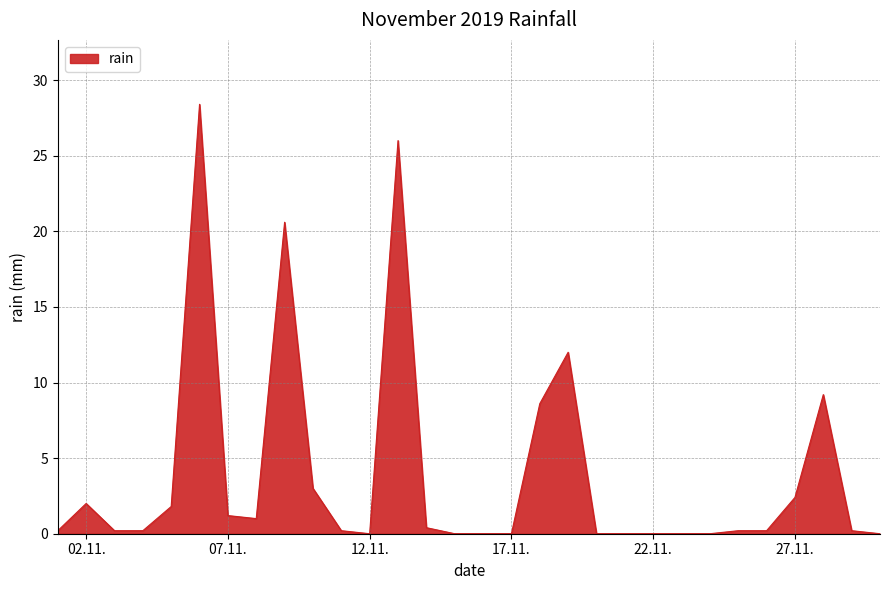

Does the chart have visible grid lines?

Yes